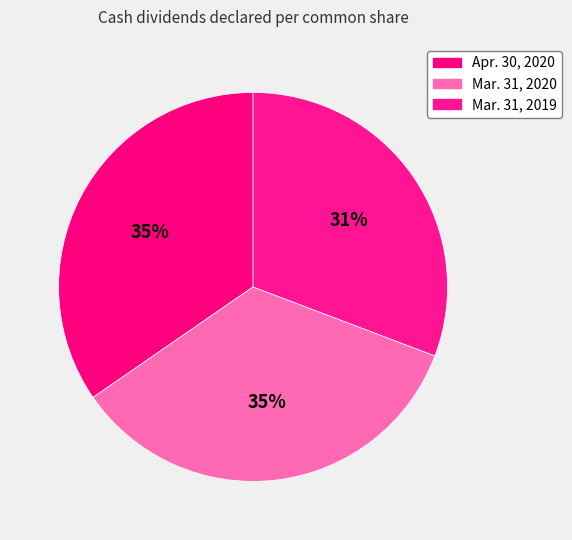

Count the number of slices in the pie.

3